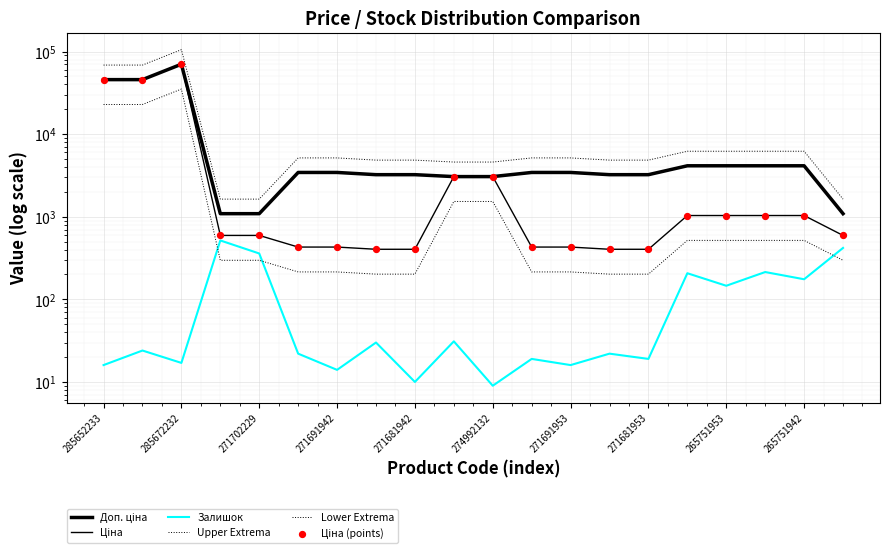

At how many categories does at least one series exceed 85878?

1